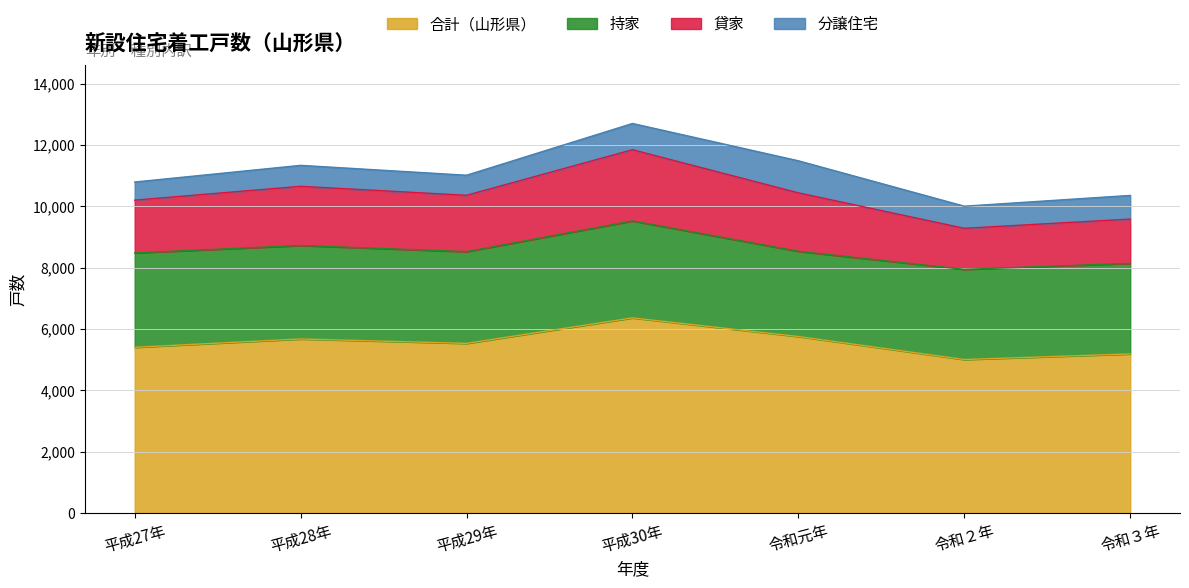

True or false: 合計（山形県） has a value of 8986 at 令和２年.

False